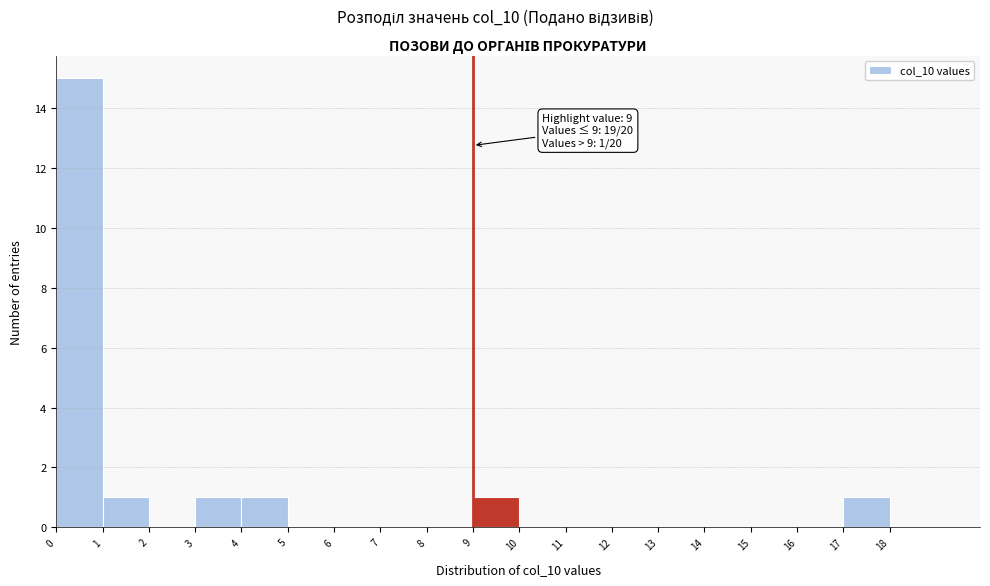

Which range on the x-axis has the tallest bar?

0 to 1